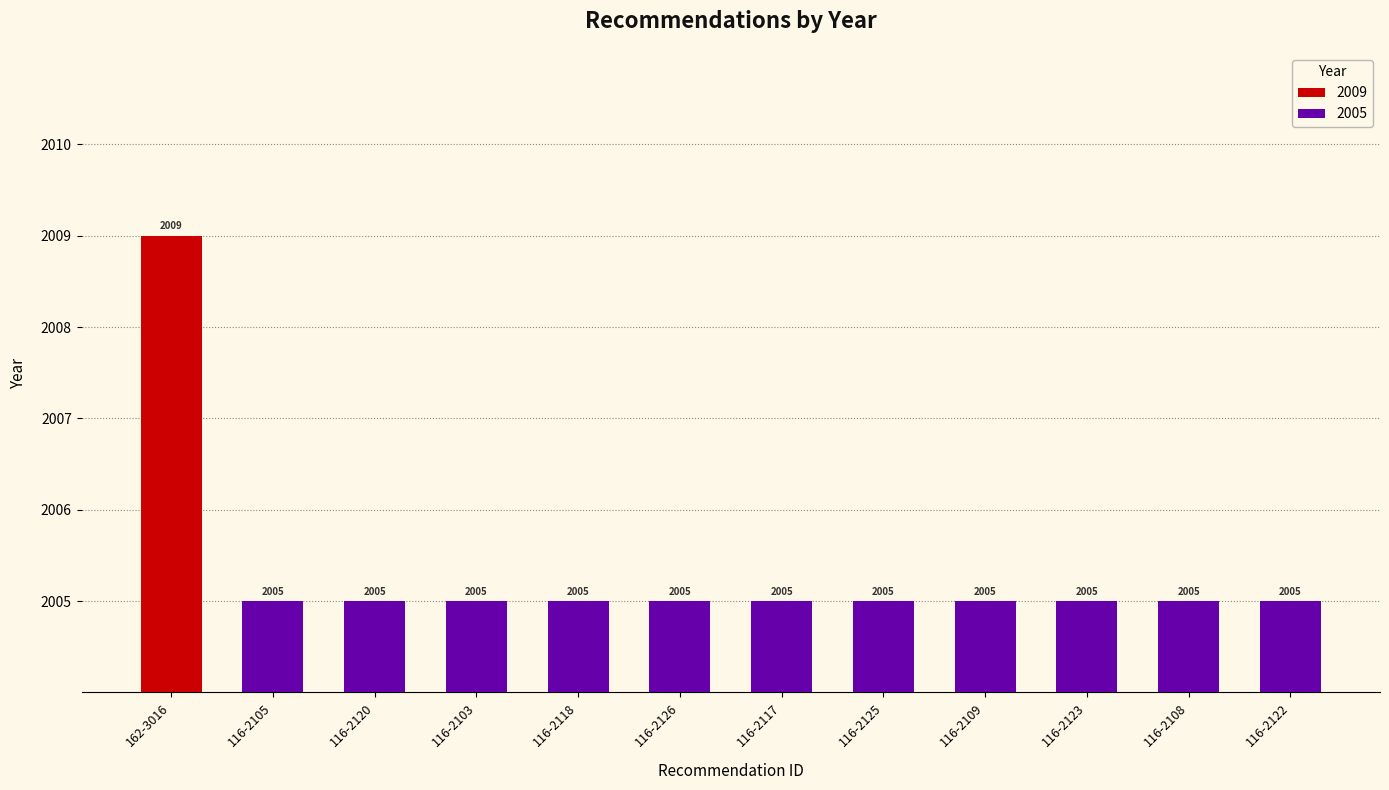

Reading left to right, list all the values displayed in this chart.

2009	2005	2005	2005	2005	2005	2005	2005	2005	2005	2005	2005